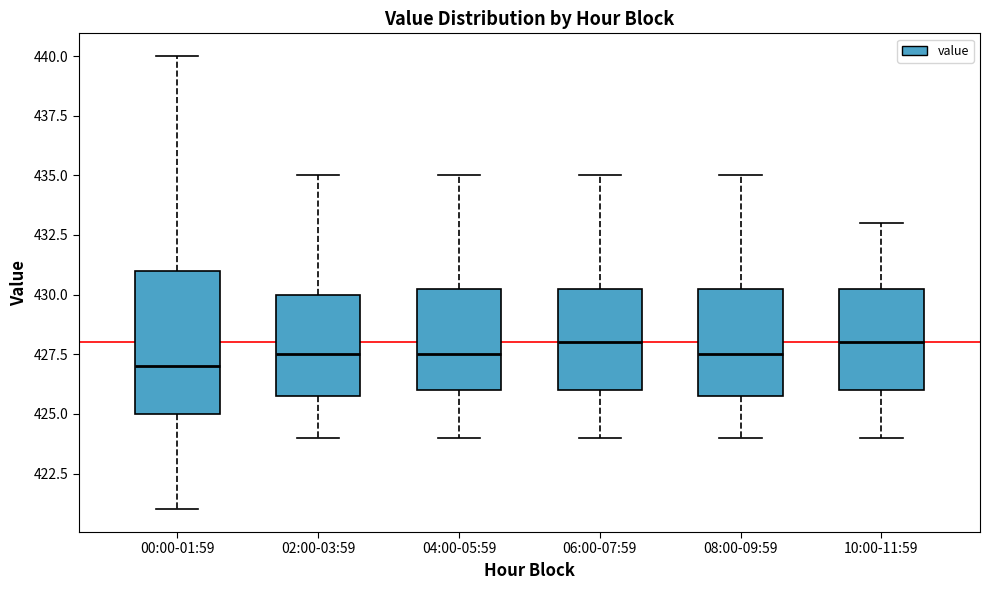

Comparing the boxes themselves (not the whiskers), which one is the tallest?

00:00-01:59